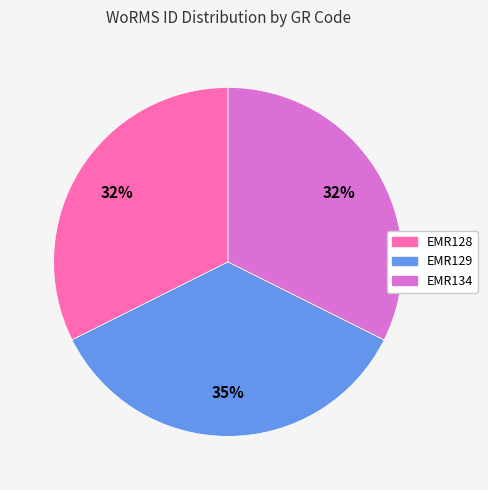

Is it true that EMR128 is 32% of the pie?

True